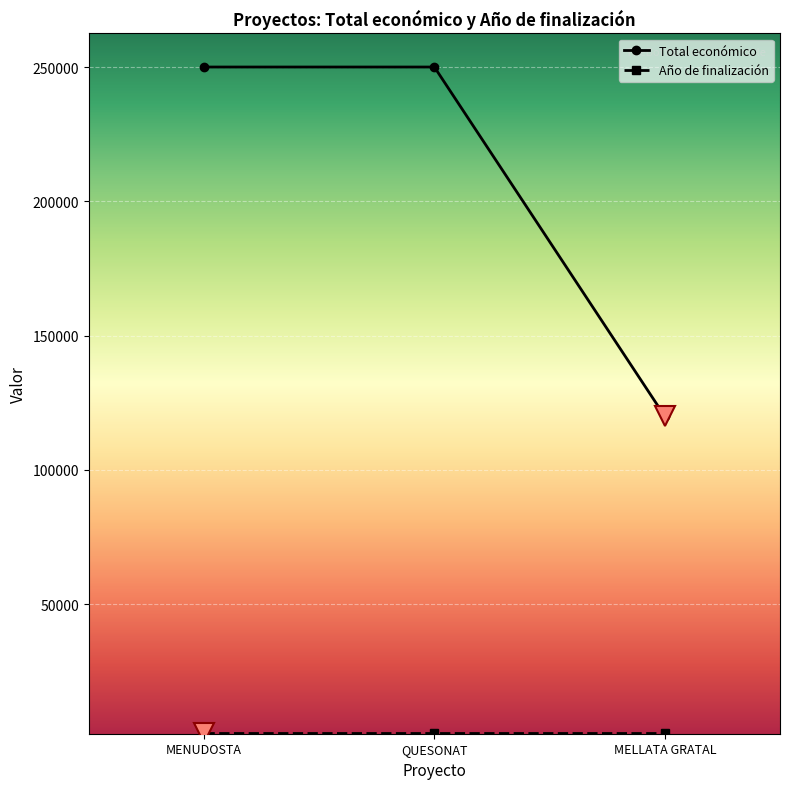

At how many categories does at least one series exceed 44142?

3